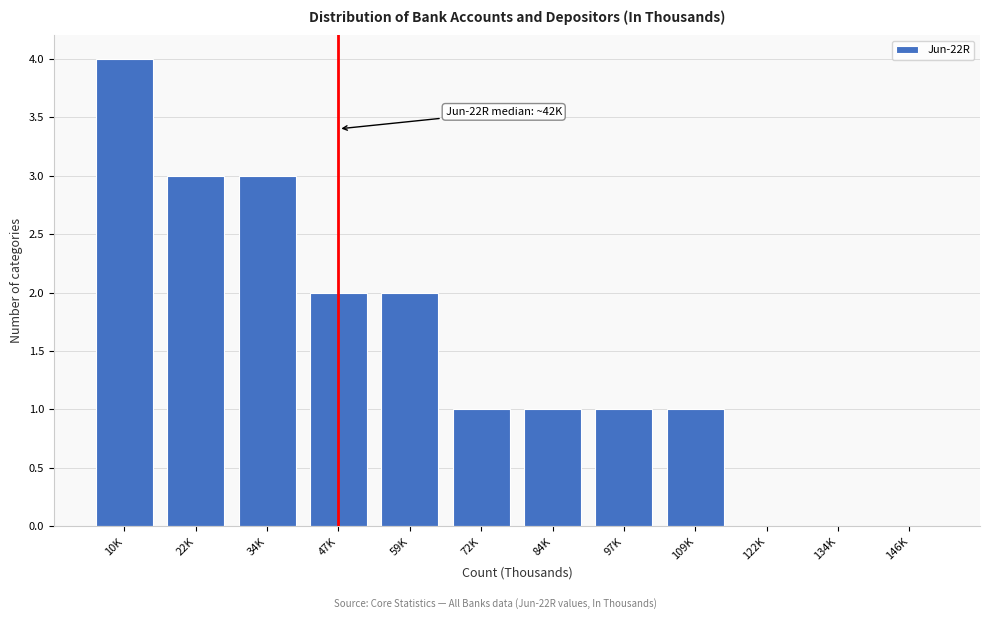

Reading left to right, extract all data points from this chart.

10K=4	22K=3	34K=3	47K=2	59K=2	72K=1	84K=1	97K=1	109K=1	122K=0	134K=0	146K=0